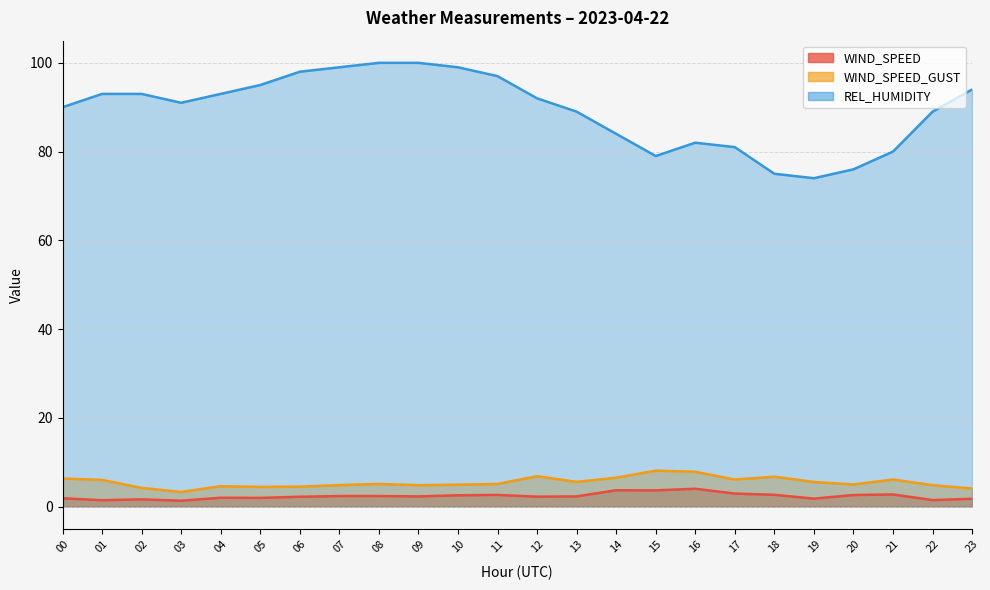

At which label is REL_HUMIDITY closest to 87?

13